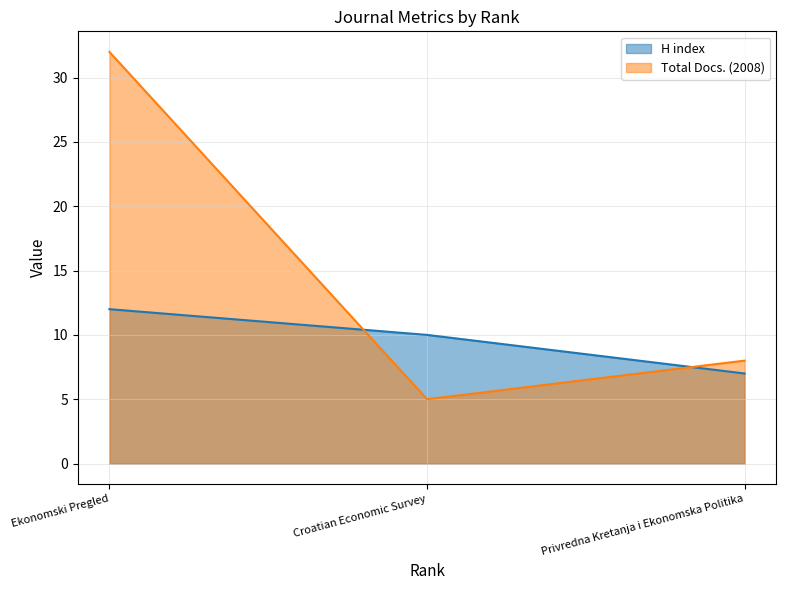

Rank the series at Privredna Kretanja i Ekonomska Politika from lowest to highest value.

H index, Total Docs. (2008)